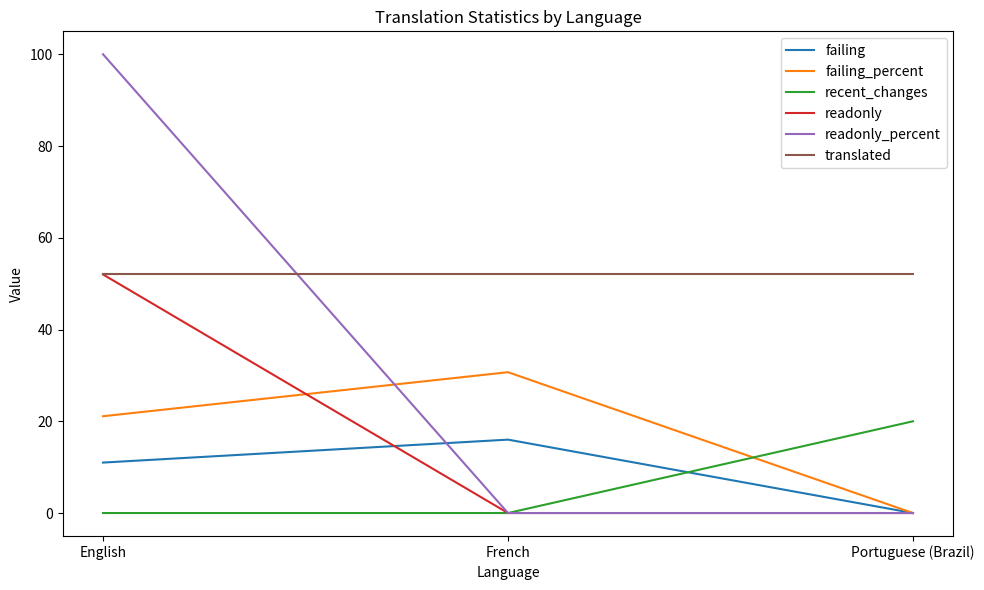

What is the difference between the highest and lowest values at English?

100.0